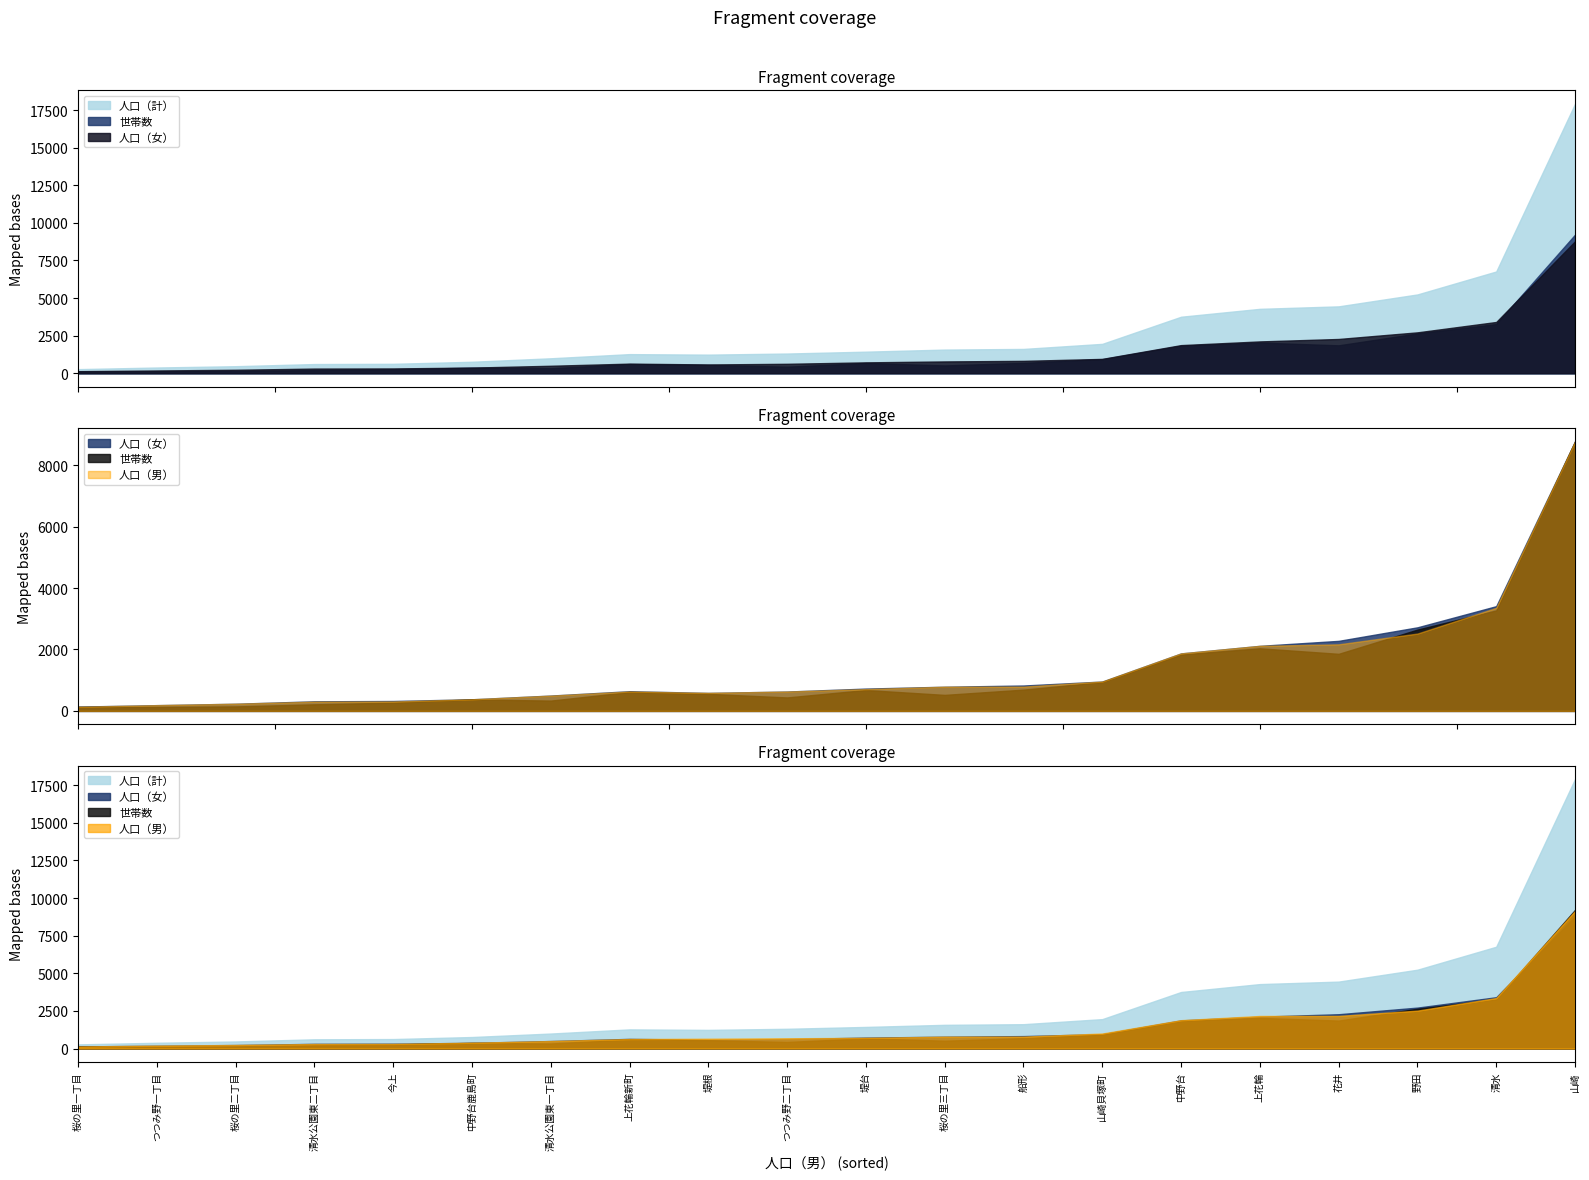

The 世帯数 series shows 2039 at 上花輪. True or false?

True